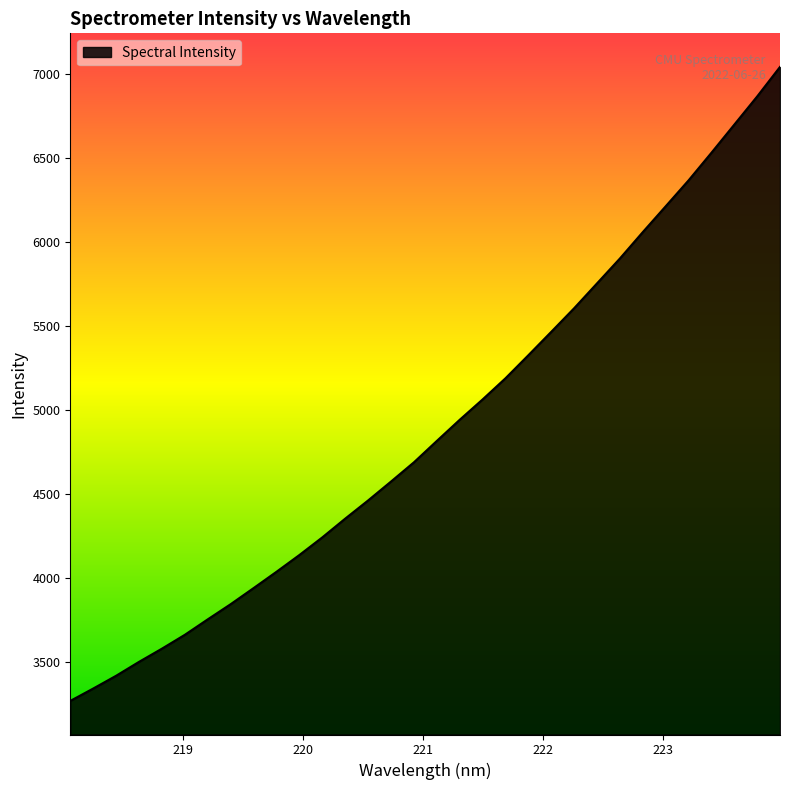

What is the greatest value displayed?

7043.5